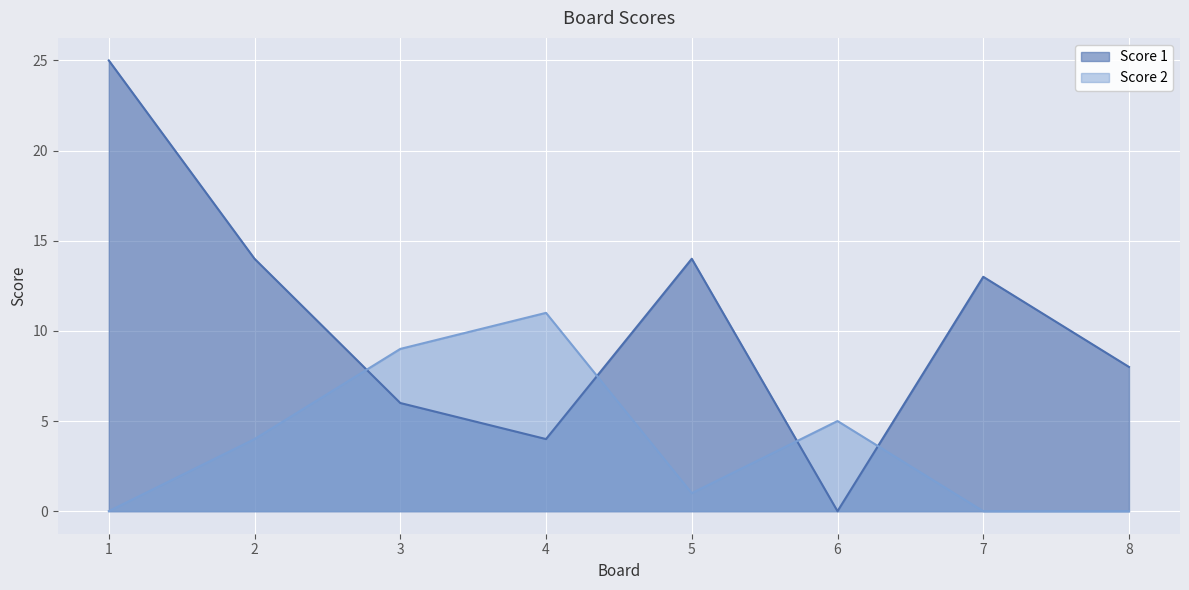

After their last crossing, which series has the higher values: Score 1 or Score 2?

Score 1